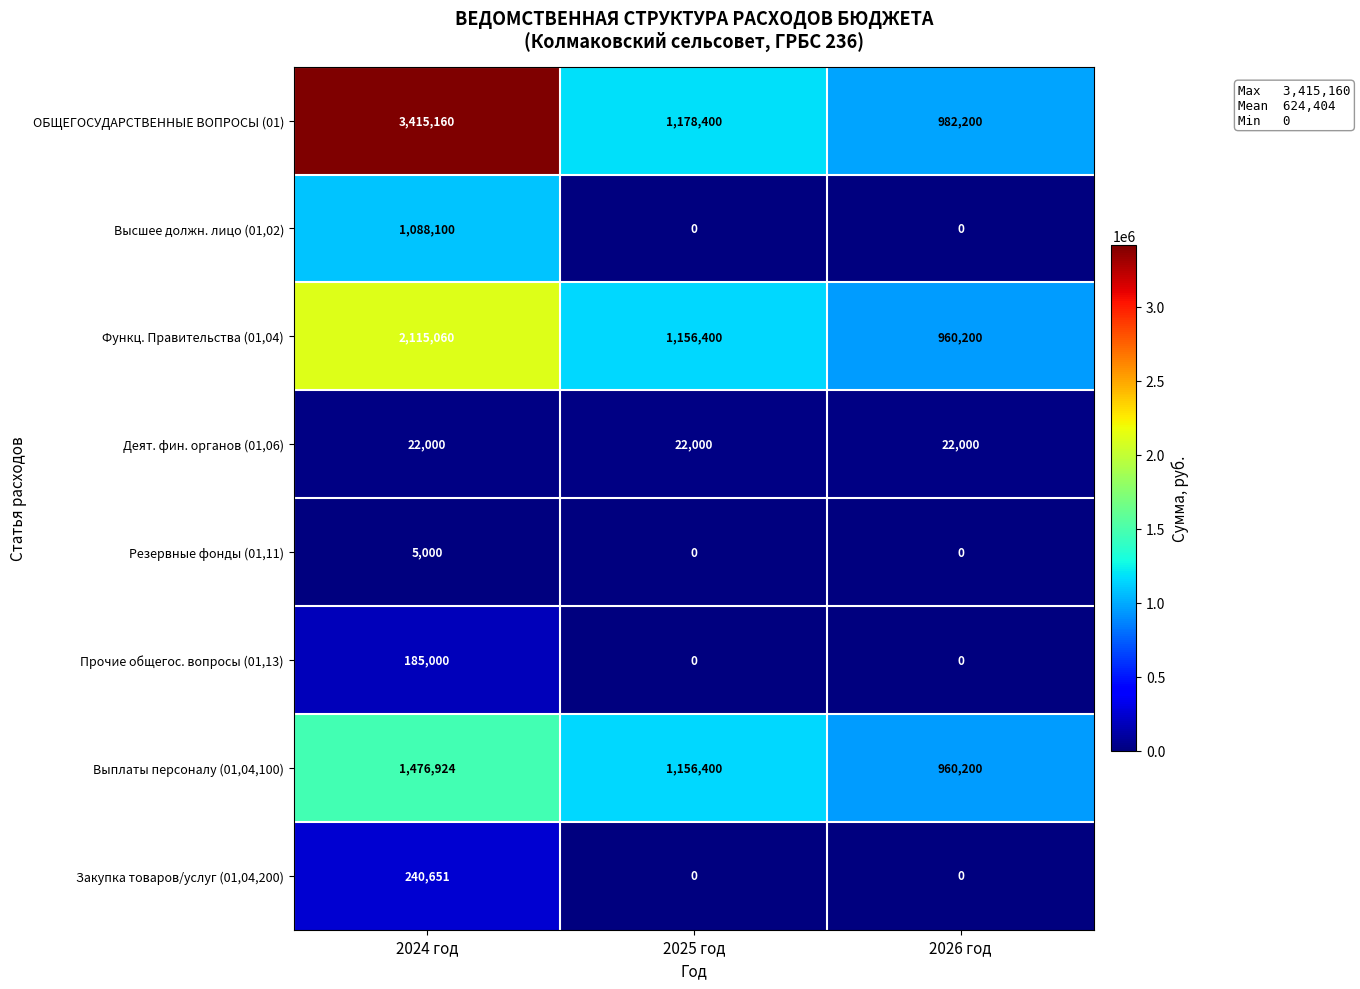

Rank the categories by Функц. Правительства (01,04) value from lowest to highest.

2026 год, 2025 год, 2024 год